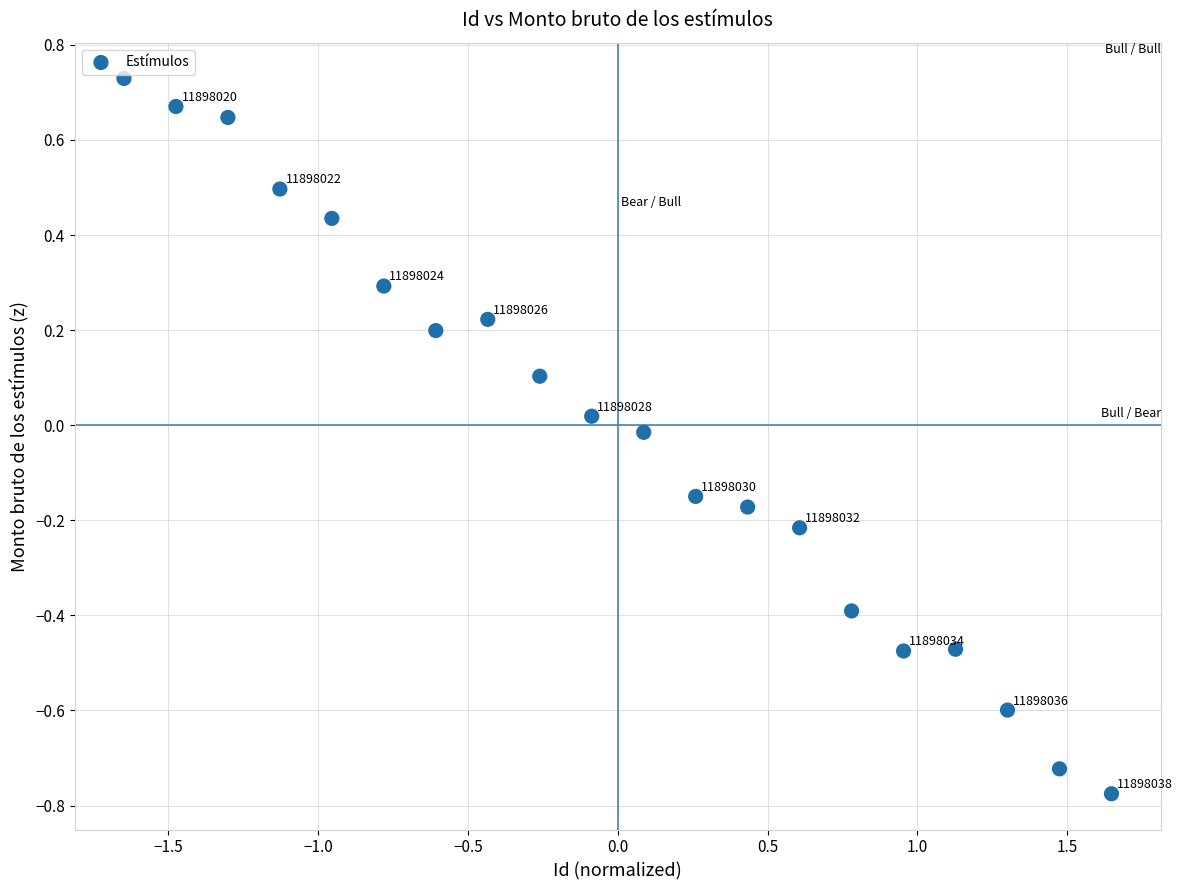

What is the range of X values (max minus min)?

3.3